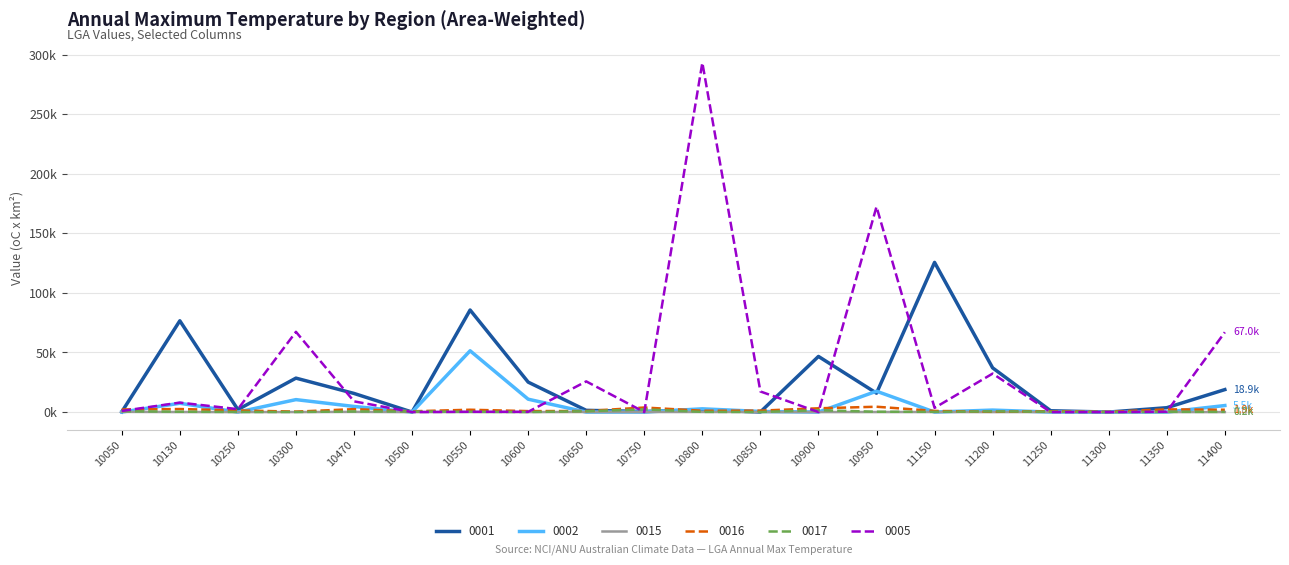

Is this an area chart (filled region under the line)?

No